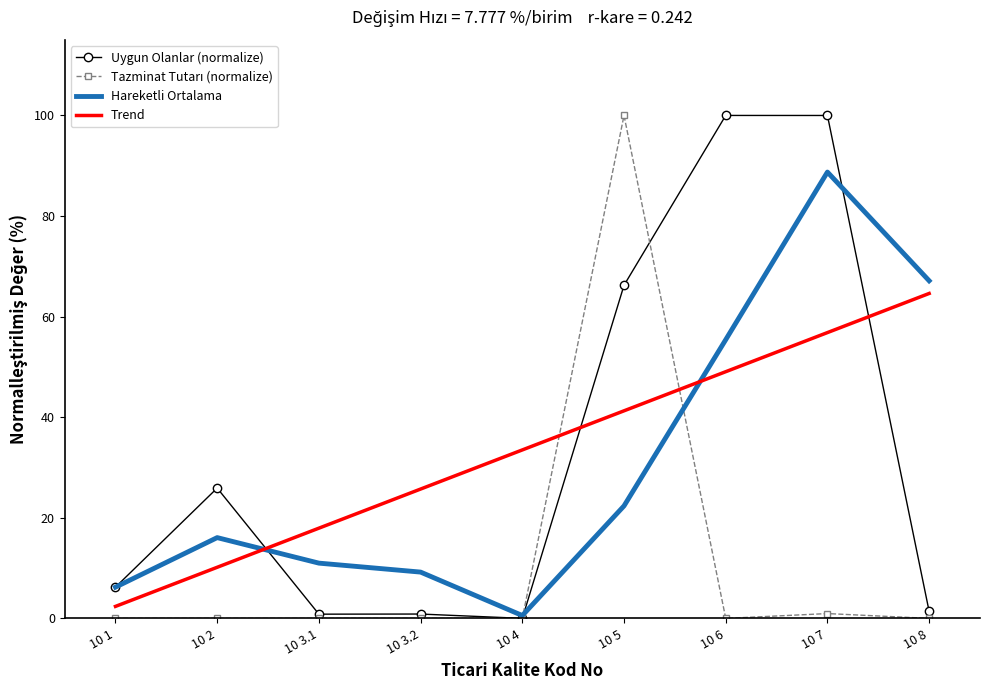

True or false: Hareketli Ortalama and Trend intersect in this chart.

True